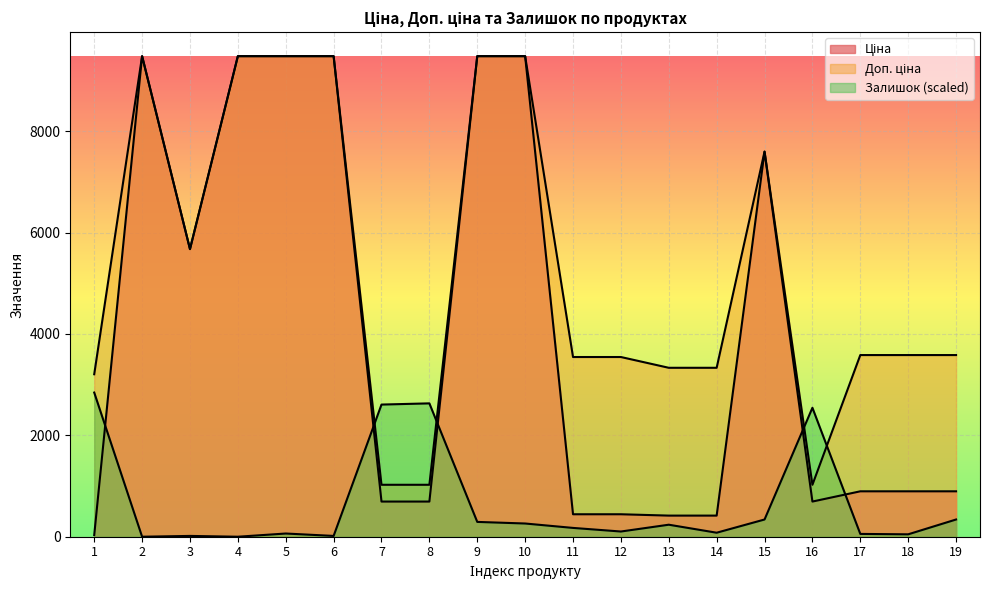

Rank the series by their average value, from highest to lowest.

Доп. ціна, Ціна, Залишок